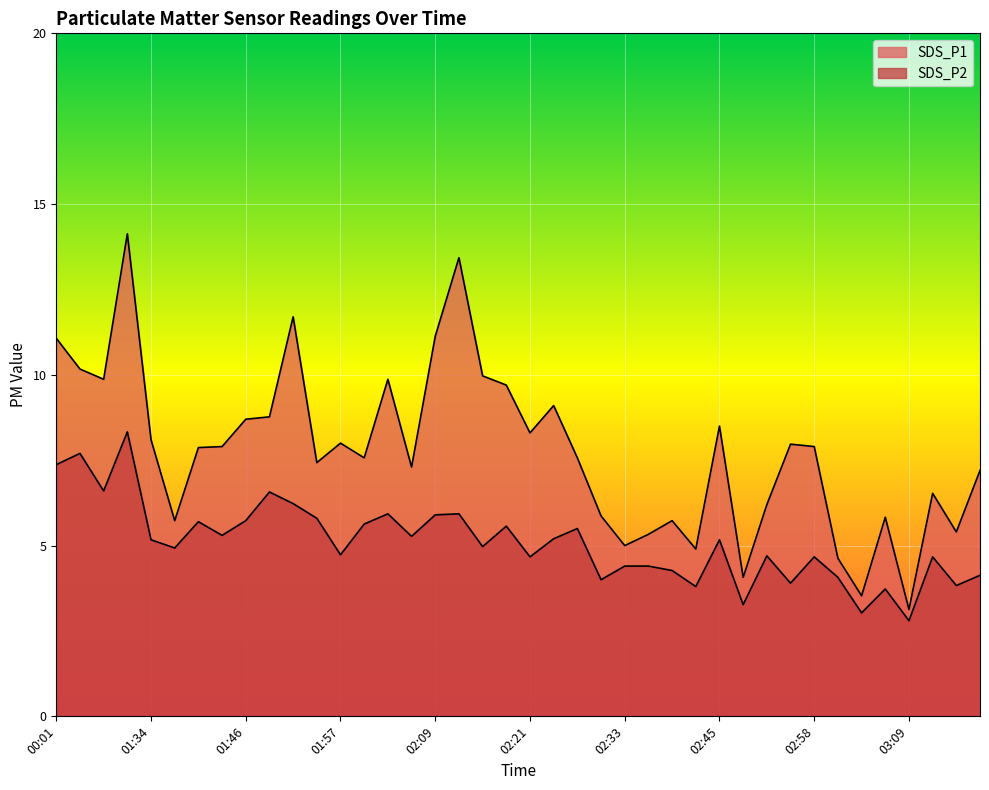

True or false: SDS_P1 and SDS_P2 intersect in this chart.

False